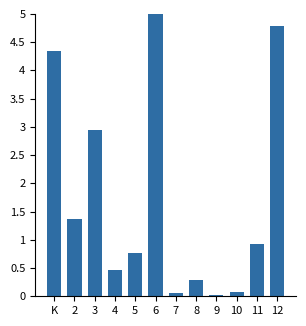

What is the sum of all values?

21.0